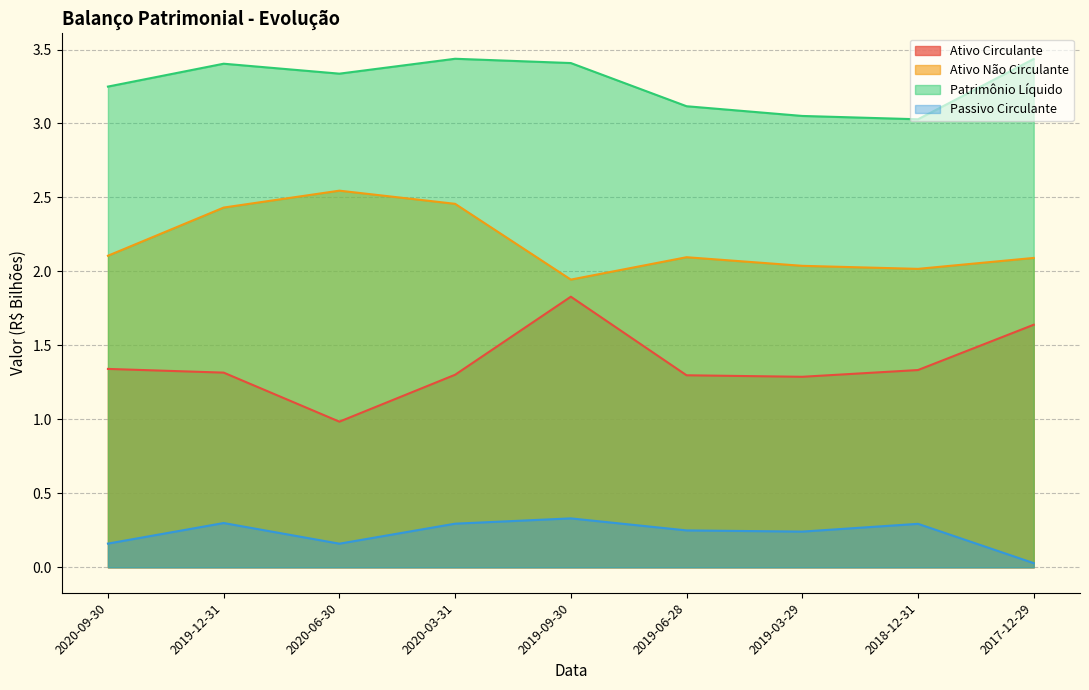

What is the approximate value of Passivo Circulante at 2019-12-31?

0.3